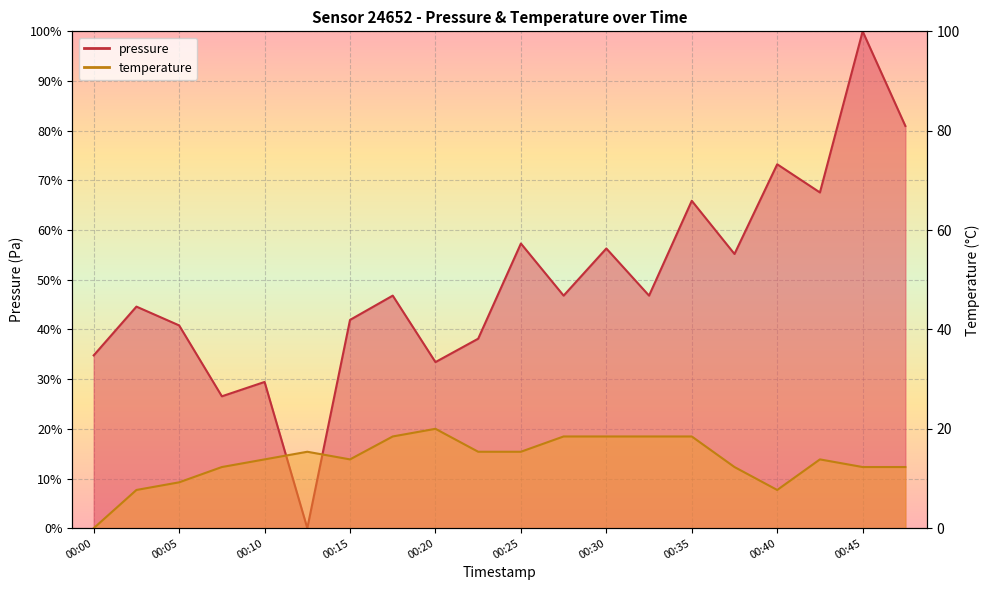

At which label does temperature first exceed 13?

00:10